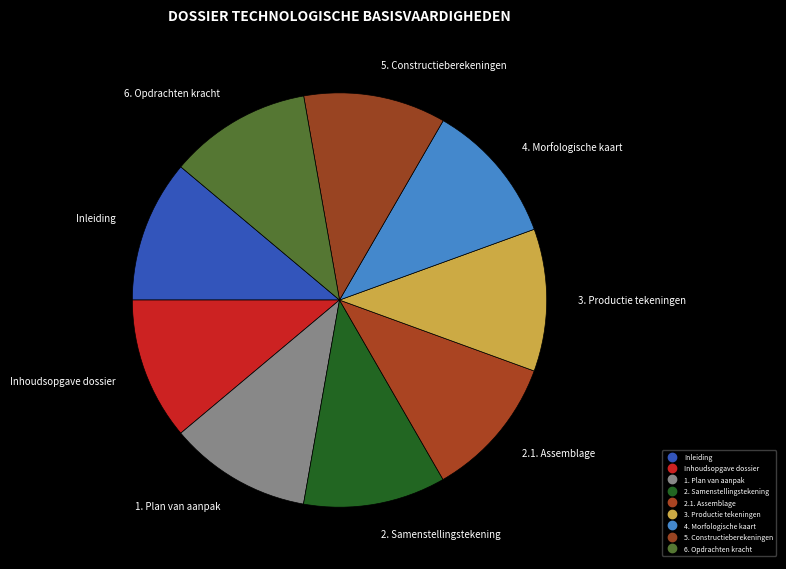

How many segments does this pie chart have?

9